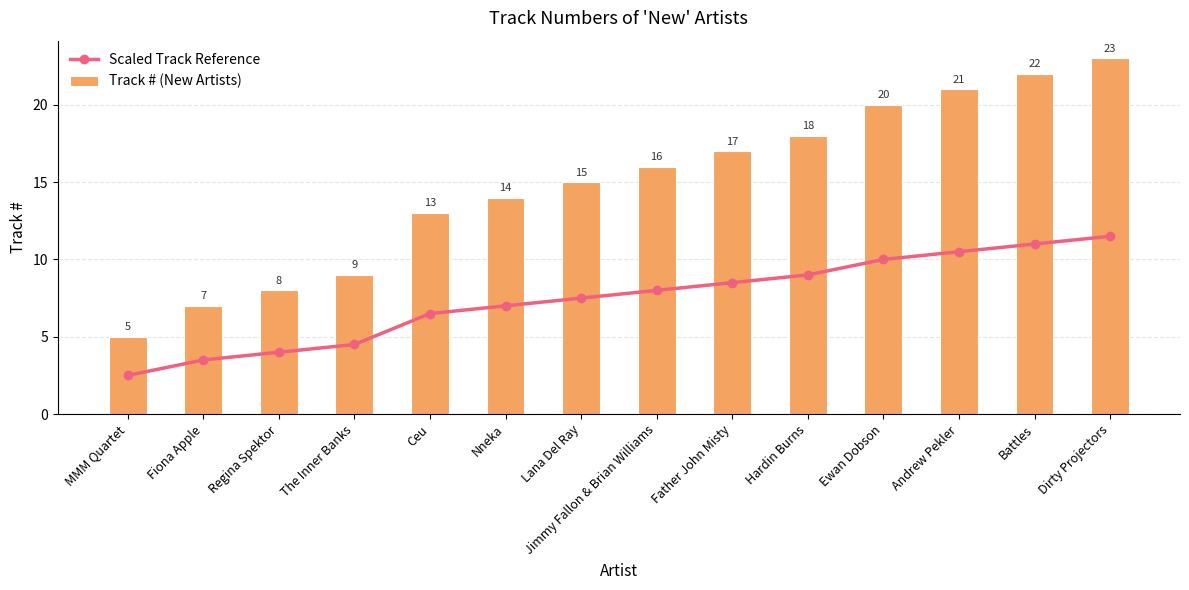

How many values in the Scaled Track Reference series are below 8?

7